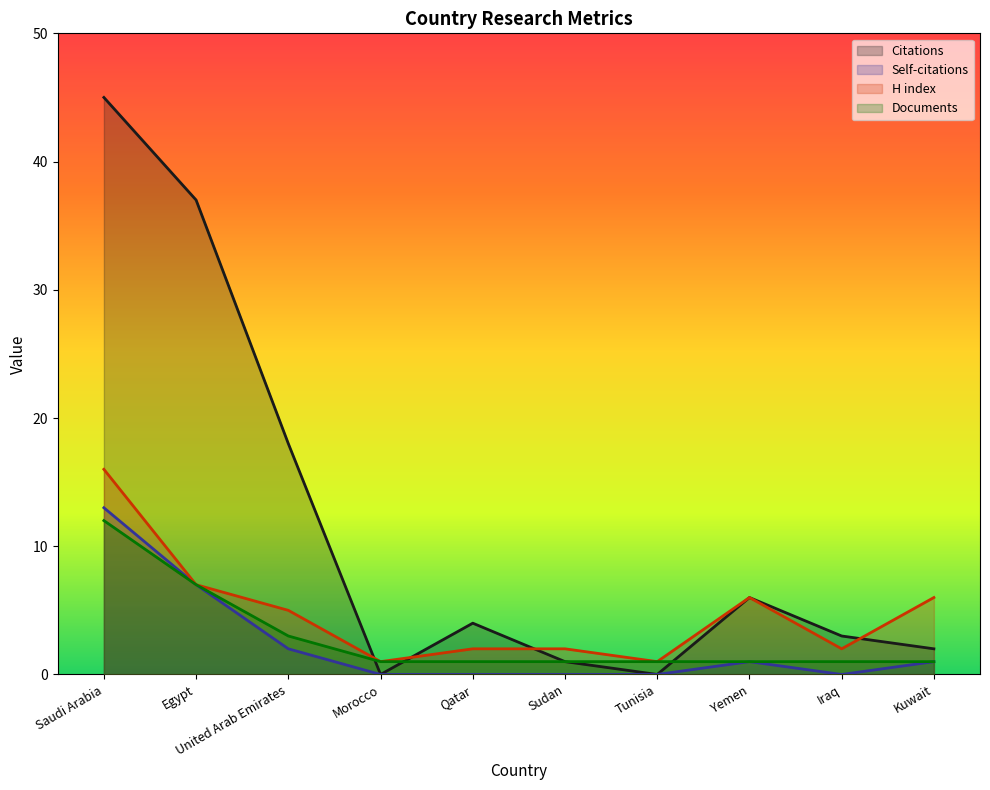

How many lines are shown in the chart?

4